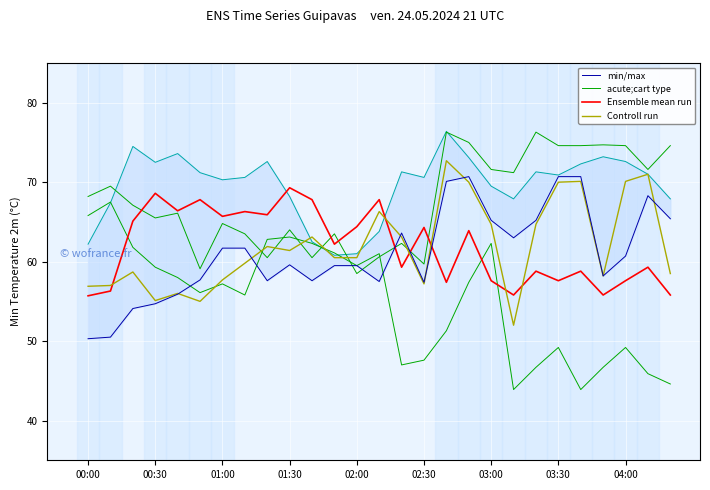

At how many categories does at least one series exceed 64?

25